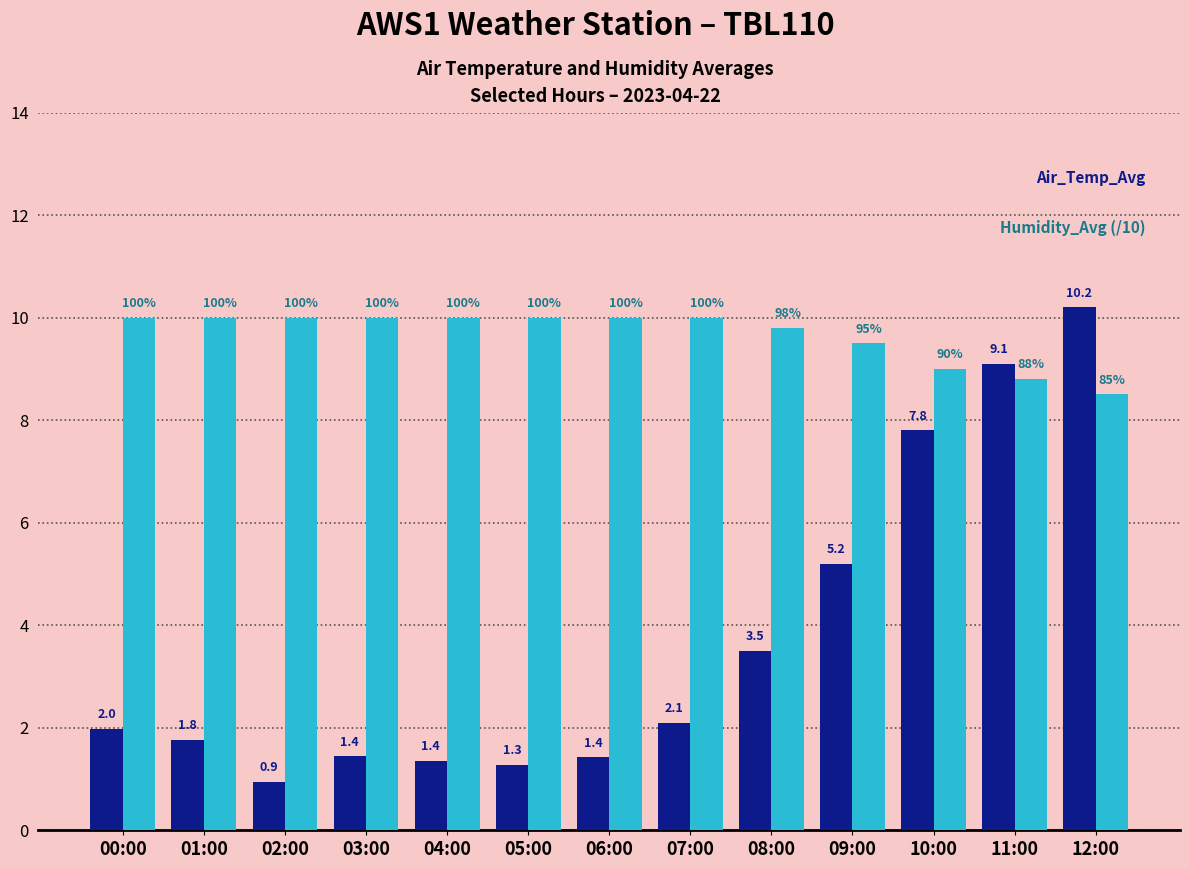

What is the minimum value shown in the chart?

0.9